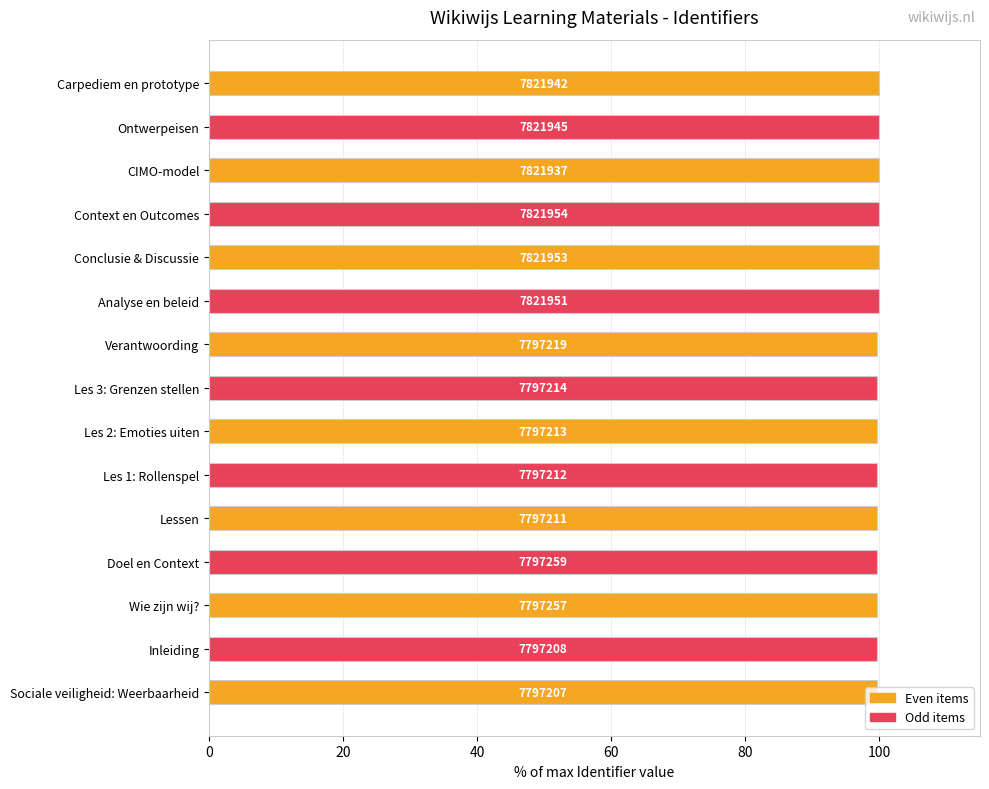

How many bars are there in total?

15